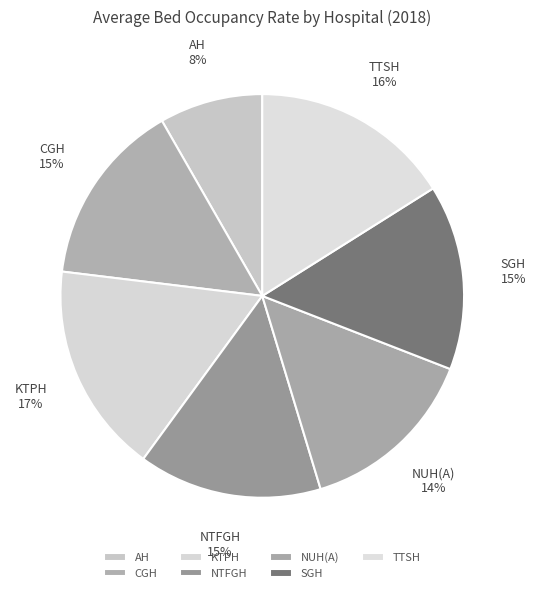

The KTPH slice represents 26% of the pie. True or false?

False